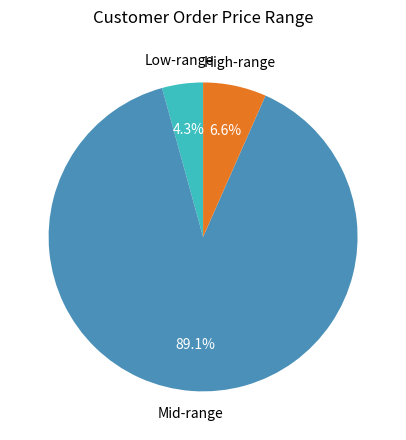

Is there any slice that represents more than half of the pie?

Yes